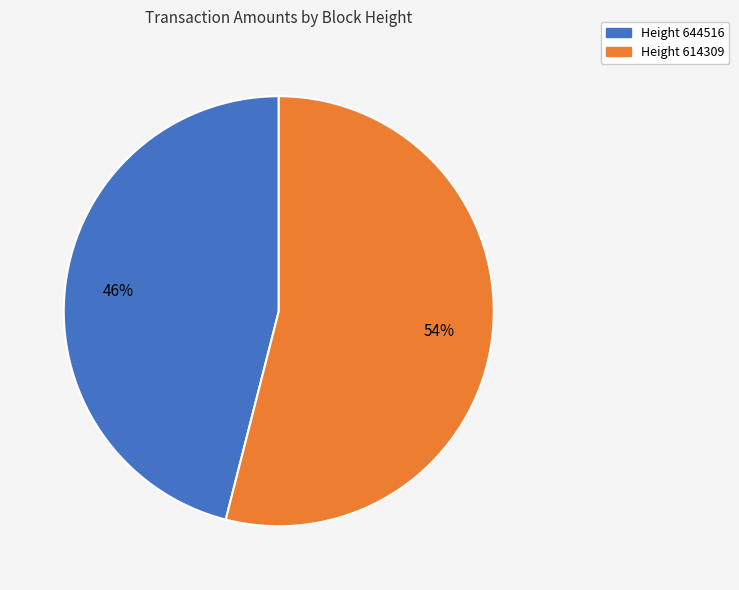

To the nearest percent, what is the average slice percentage?

50%